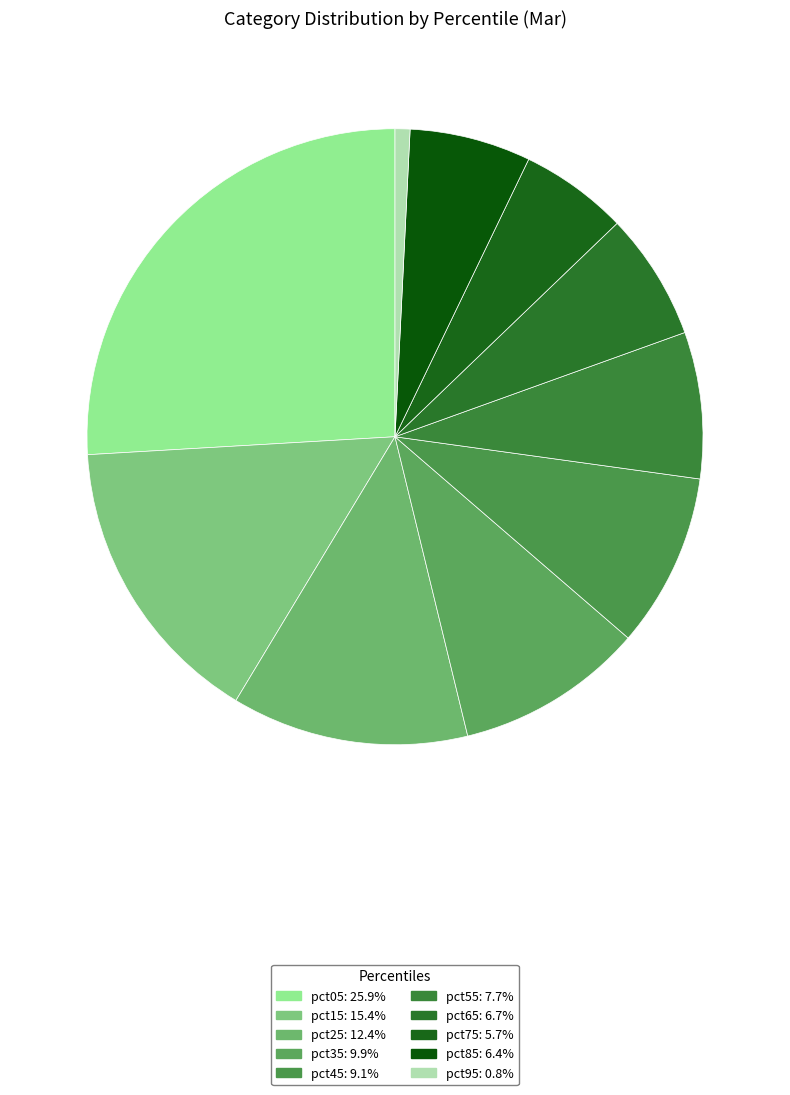

Is pct25 the majority of the pie?

No